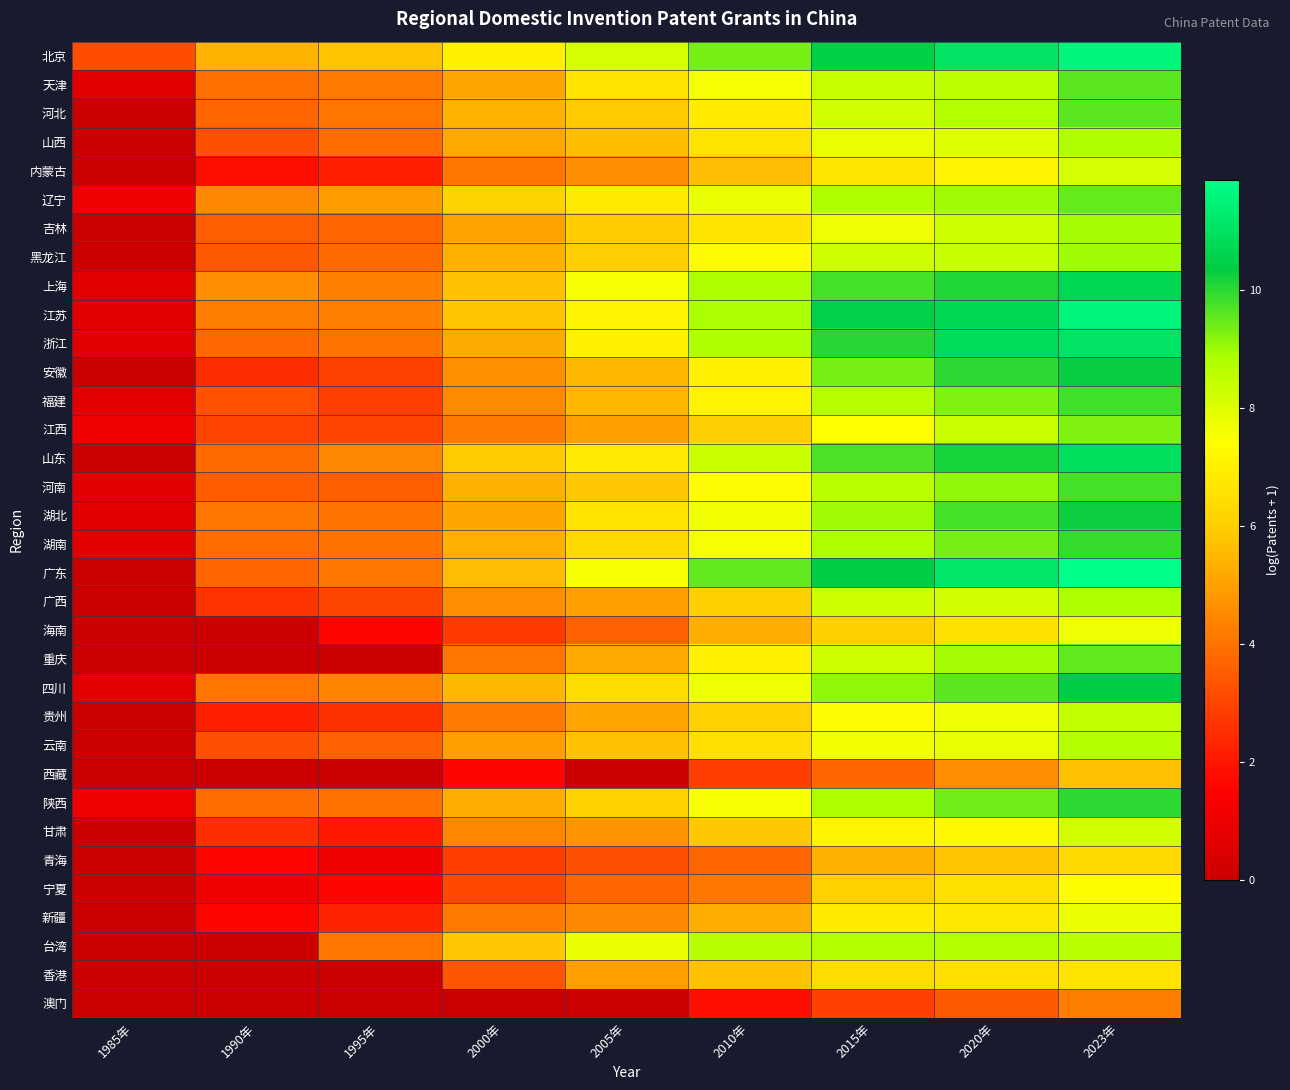

Reading left to right, extract all data points from this chart.

北京: 1985年=3.2	1990年=5.4	1995年=5.8	2000年=7.0	2005年=8.2	2010年=9.3	2015年=10.5	2020年=11.1	2023年=11.6
天津: 1985年=0.7	1990年=3.9	1995年=4.2	2000年=5.1	2005年=6.6	2010年=7.6	2015年=8.4	2020年=8.6	2023年=9.6
河北: 1985年=0.0	1990年=3.7	1995年=4.0	2000年=5.4	2005年=5.9	2010年=6.9	2015年=8.3	2020年=8.8	2023年=9.6
山西: 1985年=0.0	1990年=3.2	1995年=3.9	2000年=5.2	2005年=5.6	2010年=6.6	2015年=7.8	2020年=8.0	2023年=8.8
内蒙古: 1985年=0.0	1990年=1.8	1995年=2.2	2000年=4.1	2005年=4.6	2010年=5.6	2015年=6.7	2020年=7.1	2023年=8.1
辽宁: 1985年=1.1	1990年=4.5	1995年=4.9	2000年=6.1	2005年=6.8	2010年=7.8	2015年=8.8	2020年=9.0	2023年=9.5
吉林: 1985年=0.0	1990年=3.6	1995年=3.7	2000年=5.0	2005年=6.0	2010年=6.7	2015年=7.7	2020年=8.3	2023年=8.9
黑龙江: 1985年=0.0	1990年=3.4	1995年=3.8	2000年=5.3	2005年=6.0	2010年=7.3	2015年=8.3	2020年=8.4	2023年=9.0
上海: 1985年=0.7	1990年=4.6	1995年=4.3	2000年=5.7	2005年=7.6	2010年=8.8	2015年=9.8	2020年=10.1	2023年=10.7
江苏: 1985年=0.7	1990年=4.2	1995年=4.3	2000年=5.8	2005年=7.1	2010年=8.9	2015年=10.5	2020年=10.7	2023年=11.6
浙江: 1985年=0.7	1990年=3.8	1995年=4.0	2000年=5.2	2005年=7.0	2010年=8.8	2015年=10.1	2020年=10.8	2023年=11.1
安徽: 1985年=0.0	1990年=2.5	1995年=2.9	2000年=4.7	2005年=5.5	2010年=7.0	2015年=9.3	2020年=10.0	2023年=10.3
福建: 1985年=0.7	1990年=3.3	1995年=2.9	2000年=4.5	2005年=5.5	2010年=7.1	2015年=8.7	2020年=9.2	2023年=9.8
江西: 1985年=1.1	1990年=3.0	1995年=3.0	2000年=4.2	2005年=5.0	2010年=6.0	2015年=7.4	2020年=8.4	2023年=9.2
山东: 1985年=0.0	1990年=3.8	1995年=4.4	2000年=5.9	2005年=6.8	2010年=8.3	2015年=9.7	2020年=10.2	2023年=10.9
河南: 1985年=0.7	1990年=3.5	1995年=3.6	2000年=5.3	2005年=5.9	2010年=7.3	2015年=8.6	2020年=9.1	2023年=9.8
湖北: 1985年=0.7	1990年=4.1	1995年=4.0	2000年=5.1	2005年=6.6	2010年=7.6	2015年=9.0	2020年=9.8	2023年=10.3
湖南: 1985年=0.7	1990年=3.9	1995年=4.0	2000年=5.3	2005年=6.3	2010年=7.6	2015年=8.8	2020年=9.4	2023年=9.9
广东: 1985年=0.0	1990年=3.7	1995年=4.0	2000年=5.6	2005年=7.5	2010年=9.5	2015年=10.4	2020年=11.2	2023年=11.9
广西: 1985年=0.0	1990年=2.6	1995年=3.0	2000年=4.6	2005年=4.9	2010年=6.1	2015年=8.3	2020年=8.2	2023年=8.8
海南: 1985年=0.0	1990年=0.0	1995年=1.6	2000年=2.8	2005年=3.6	2010年=5.3	2015年=6.0	2020年=6.6	2023年=7.7
重庆: 1985年=0.0	1990年=0.0	1995年=0.0	2000年=4.0	2005年=5.2	2010年=7.0	2015年=8.3	2020年=8.9	2023年=9.5
四川: 1985年=0.7	1990年=4.1	1995年=4.4	2000年=5.5	2005年=6.4	2010年=7.7	2015年=9.1	2020年=9.6	2023年=10.4
贵州: 1985年=0.0	1990年=2.2	1995年=2.6	2000年=4.2	2005年=5.1	2010年=6.1	2015年=7.3	2020年=7.7	2023年=8.5
云南: 1985年=0.0	1990年=3.2	1995年=3.6	2000年=4.9	2005年=5.7	2010年=6.5	2015年=7.6	2020年=7.8	2023年=8.7
西藏: 1985年=0.0	1990年=0.0	1995年=0.0	2000年=1.6	2005年=0.0	2010年=2.8	2015年=3.7	2020年=4.6	2023年=5.7
陕西: 1985年=1.1	1990年=3.9	1995年=4.0	2000年=5.2	2005年=6.1	2010年=7.5	2015年=8.8	2020年=9.4	2023年=10.0
甘肃: 1985年=0.0	1990年=2.5	1995年=2.1	2000年=4.4	2005年=4.8	2010年=5.9	2015年=7.1	2020年=7.3	2023年=8.2
青海: 1985年=0.0	1990年=1.6	1995年=1.1	2000年=2.8	2005年=3.2	2010年=3.7	2015年=5.3	2020年=5.8	2023年=6.3
宁夏: 1985年=0.0	1990年=1.1	1995年=1.6	2000年=3.1	2005年=3.7	2010年=4.1	2015年=6.1	2020年=6.6	2023年=7.3
新疆: 1985年=0.0	1990年=1.6	1995年=2.3	2000年=4.2	2005年=4.5	2010年=5.2	2015年=6.9	2020年=6.8	2023年=7.8
台湾: 1985年=0.0	1990年=0.0	1995年=4.1	2000年=5.9	2005年=7.7	2010年=8.6	2015年=8.8	2020年=8.7	2023年=8.6
香港: 1985年=0.0	1990年=0.0	1995年=0.0	2000年=3.4	2005年=4.9	2010年=5.7	2015年=6.4	2020年=6.4	2023年=6.6
澳门: 1985年=0.0	1990年=0.0	1995年=0.0	2000年=0.0	2005年=0.0	2010年=1.8	2015年=2.9	2020年=3.5	2023年=4.2